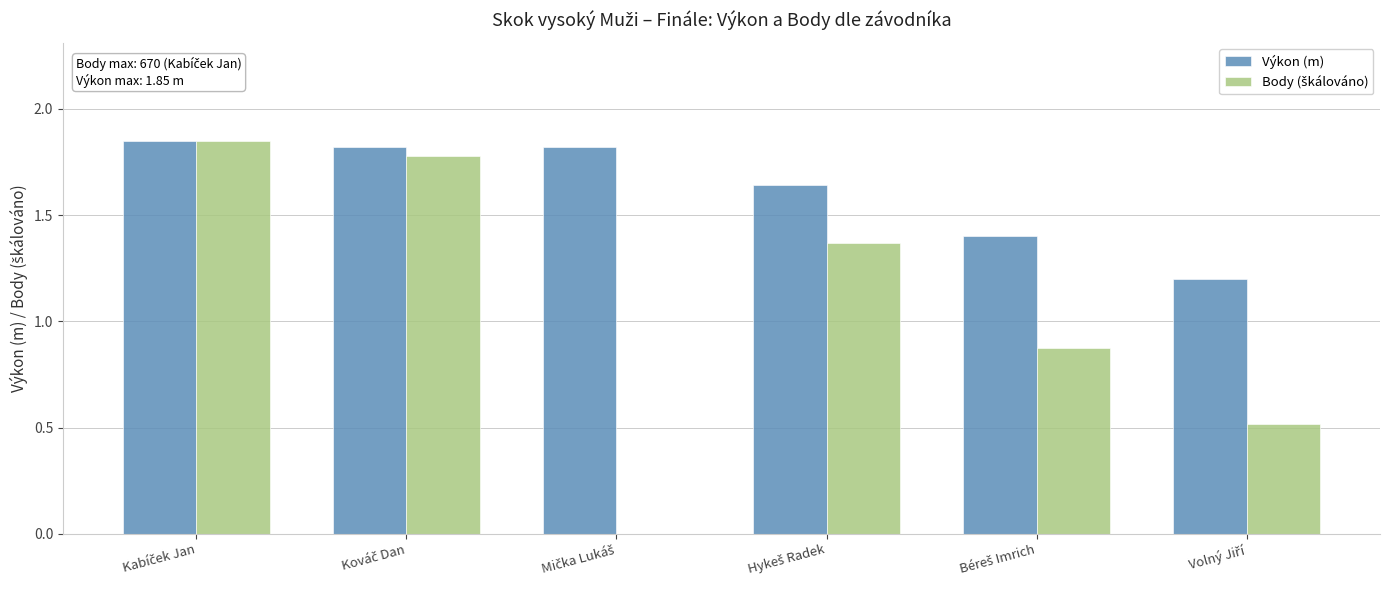

Which series has the largest total across all categories?

Výkon (m)